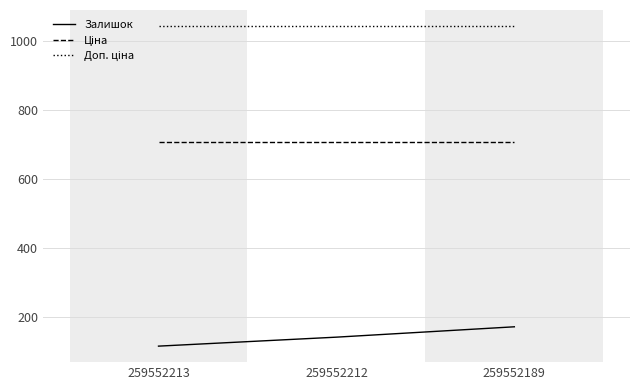

What is the difference between the maximum and second lowest values in the Залишок series?

30.0